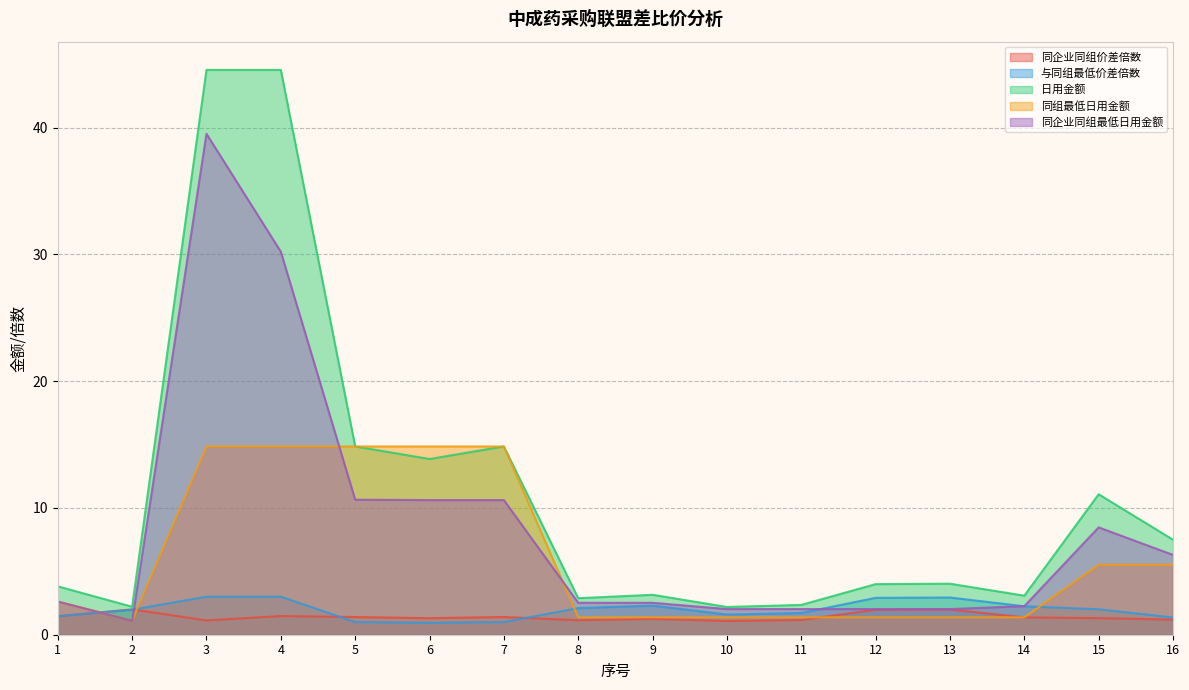

At which category is the sum across all series the highest?

3